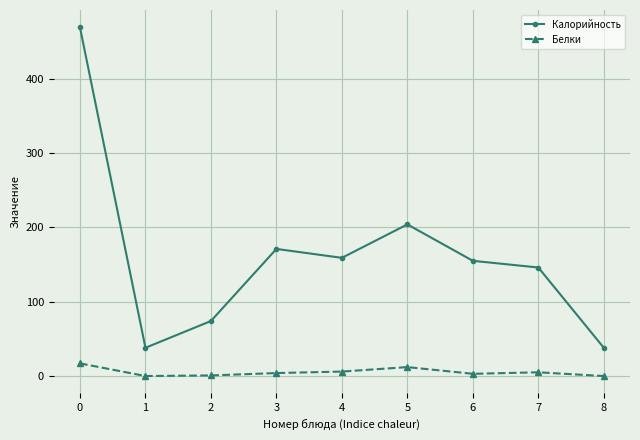

True or false: Калорийность and Белки cross at least once.

False